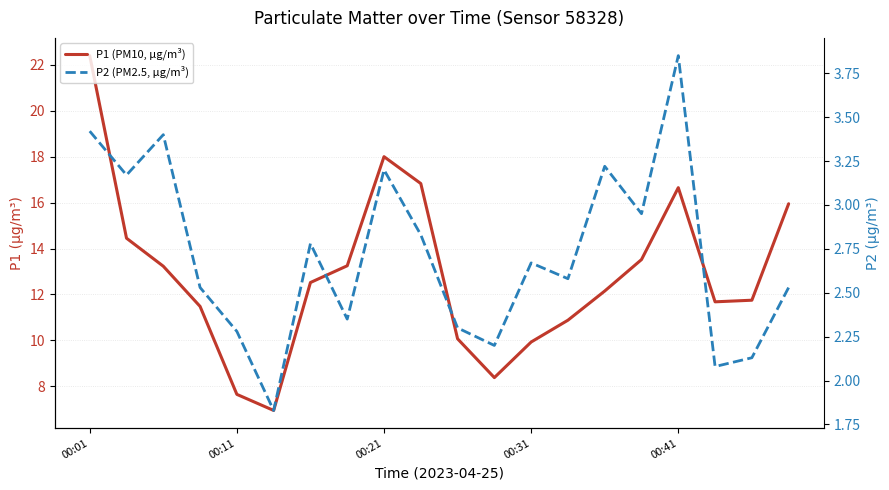

How many lines are shown in the chart?

2